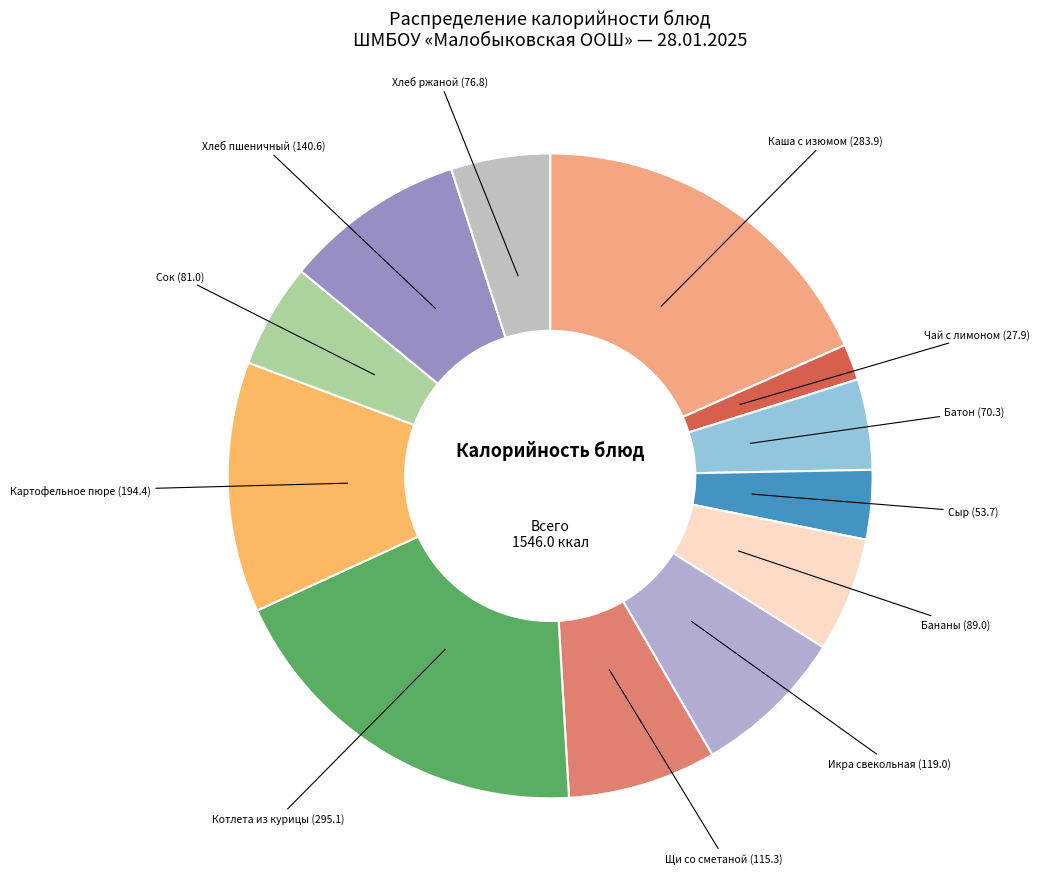

Count the number of slices in the pie.

12